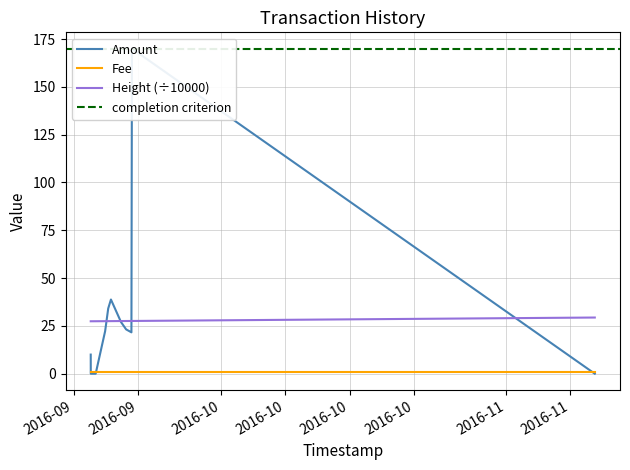

How many intersections are there between Height and Amount?

4